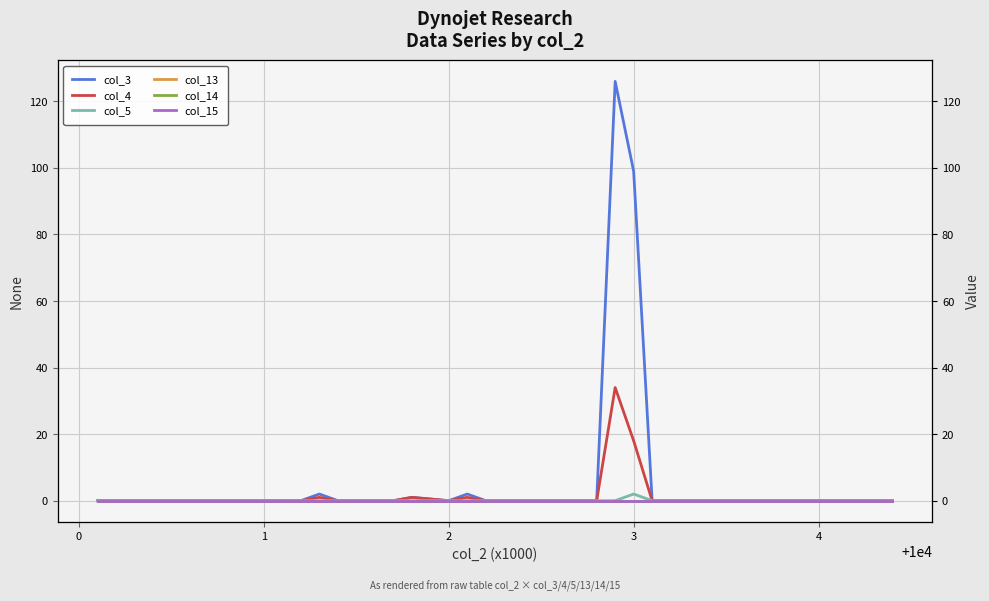

Is this an area chart (filled region under the line)?

No